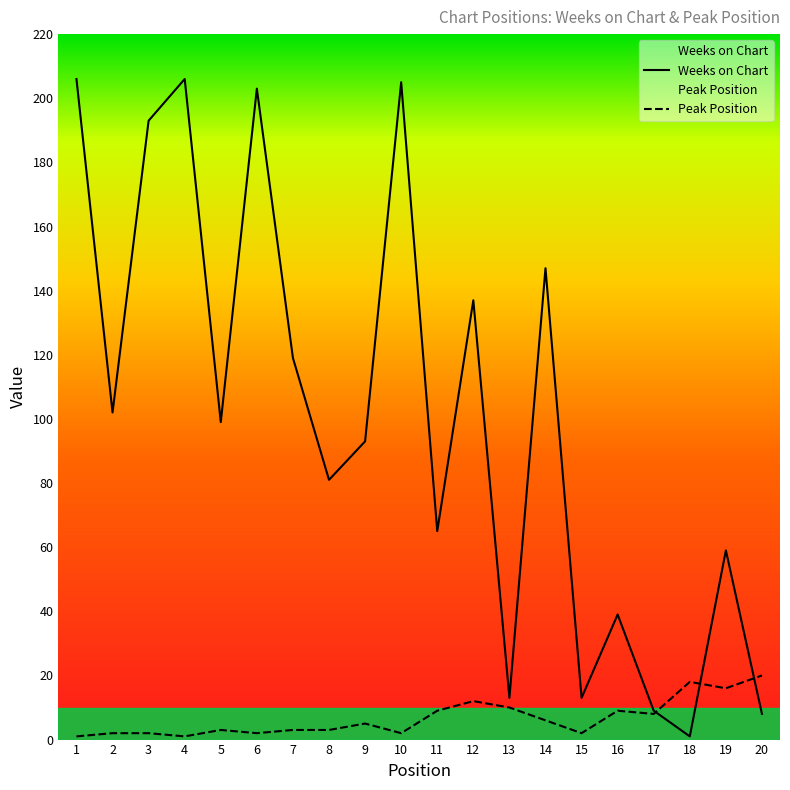

Reading right to left, extract all data points from this chart.

Weeks on Chart: 20=8	19=59	18=1	17=9	16=39	15=13	14=147	13=13	12=137	11=65	10=205	9=93	8=81	7=119	6=203	5=99	4=206	3=193	2=102	1=206
Peak Position: 20=20	19=16	18=18	17=8	16=9	15=2	14=6	13=10	12=12	11=9	10=2	9=5	8=3	7=3	6=2	5=3	4=1	3=2	2=2	1=1